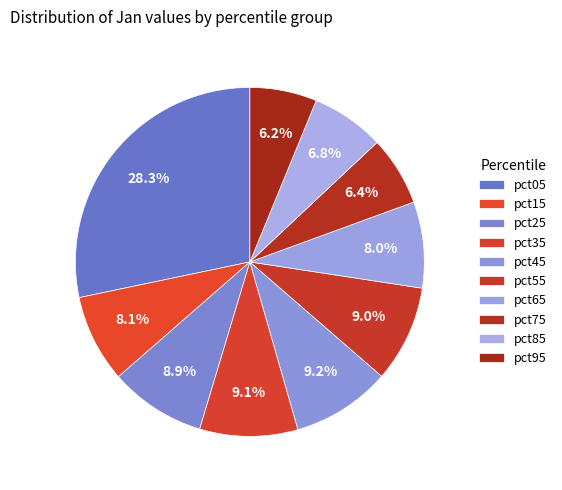

Count the number of slices in the pie.

10